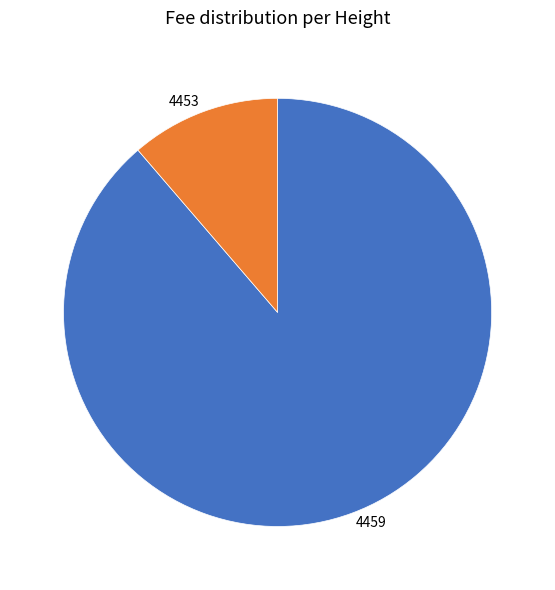

Combined, do 4459 and 4453 account for over 50%?

Yes